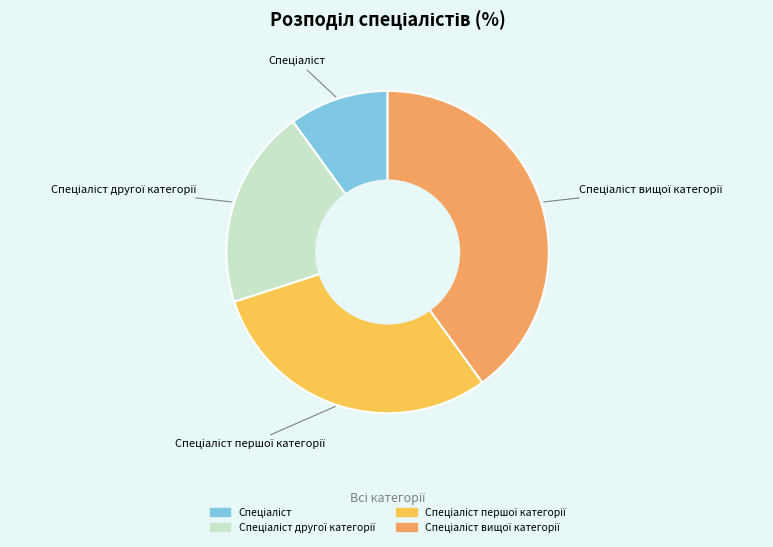

Is there a majority slice in this chart?

No